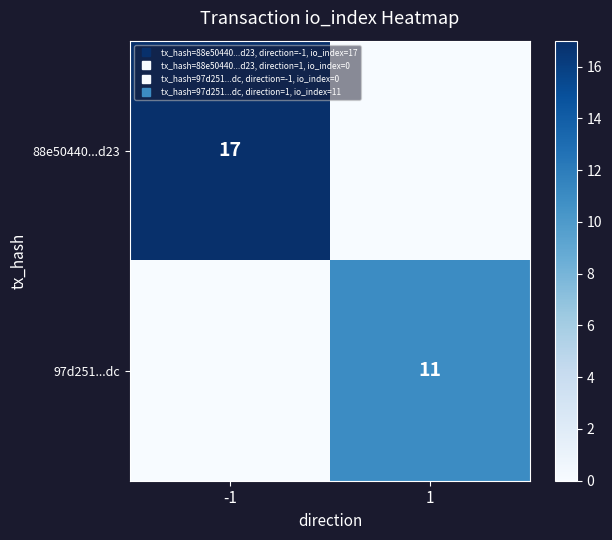

The value of 88e50440...d23 at -1 is 17. True or false?

True